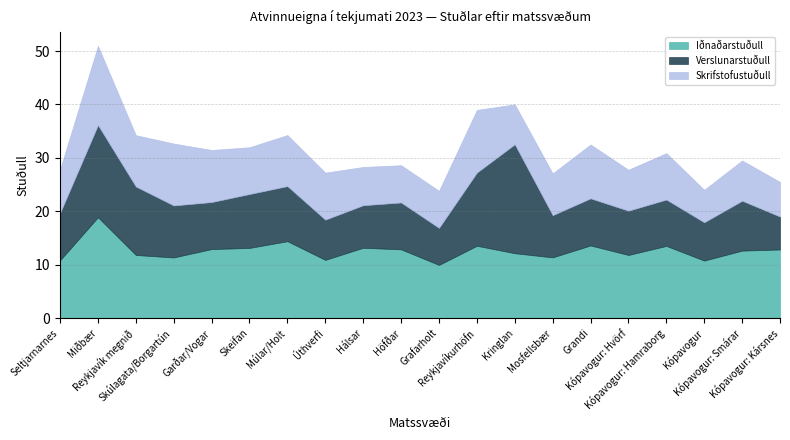

How many values in the Skrifstofustuðull series are below 8?

9